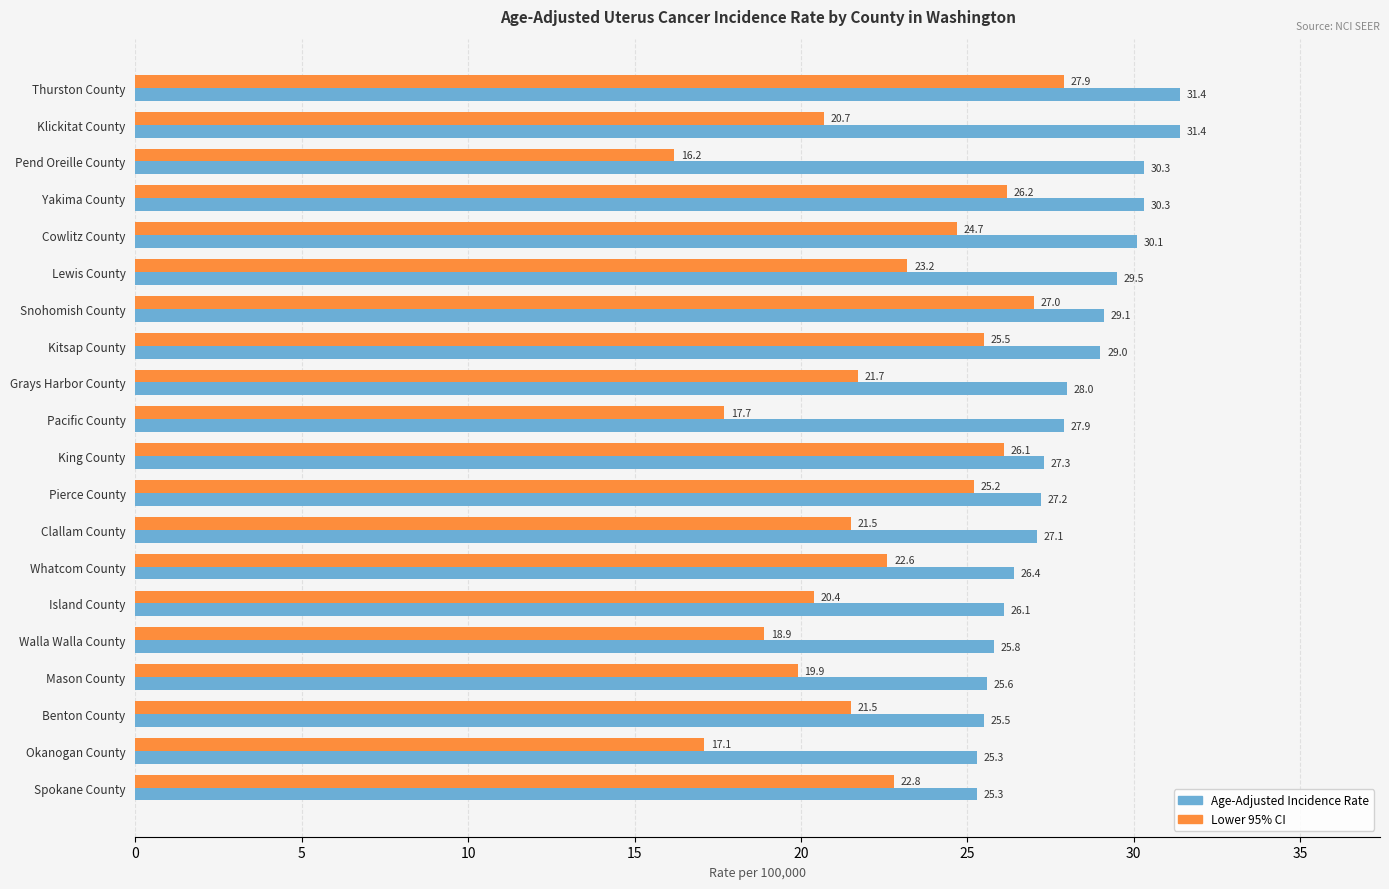

The Lower 95% CI series shows 6.7 at Pend Oreille County. True or false?

False